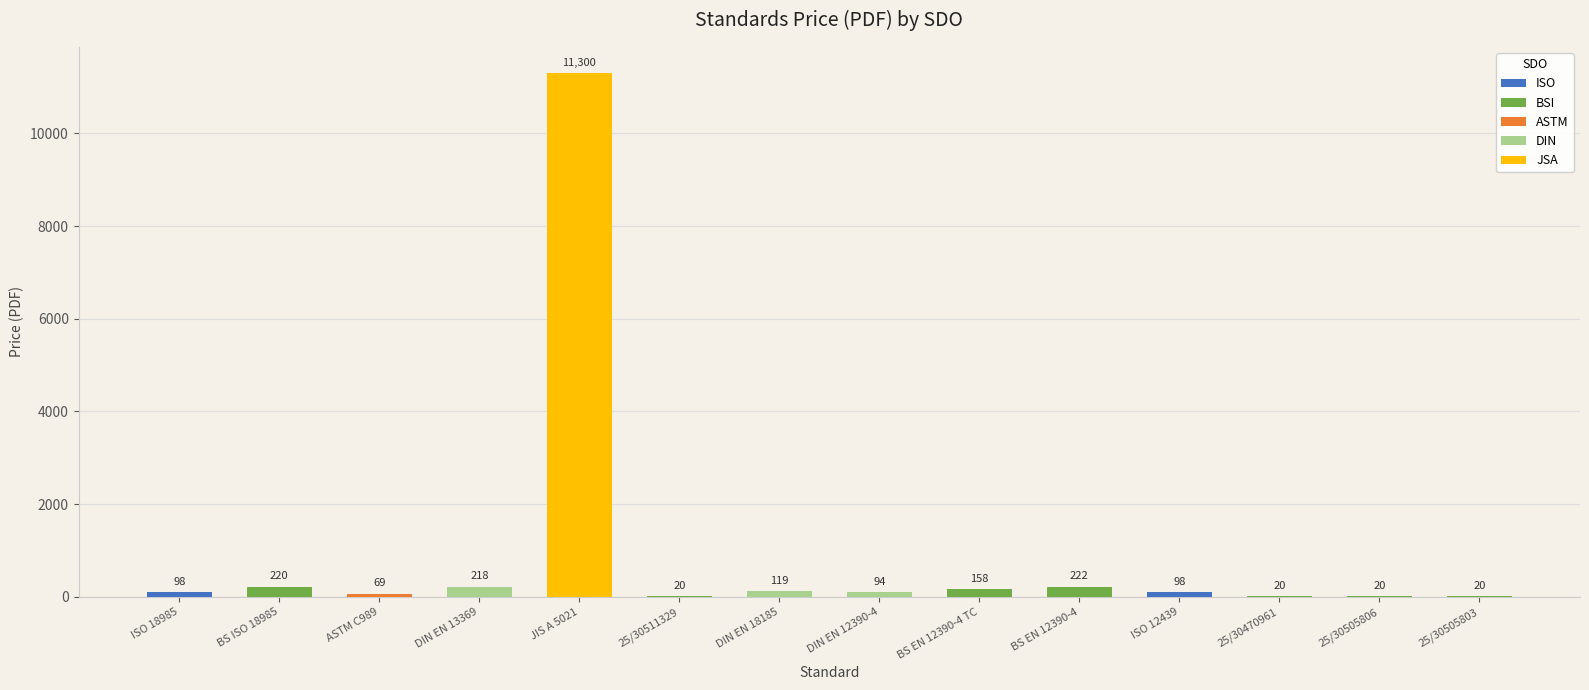

At which label is the value closest to 5660?

BS EN 12390-4